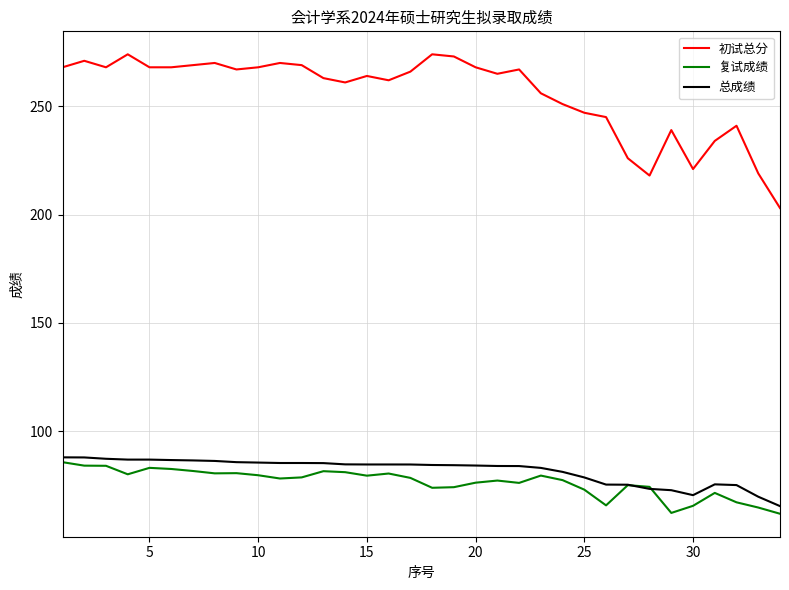

Which series has the largest range (max minus min)?

初试总分